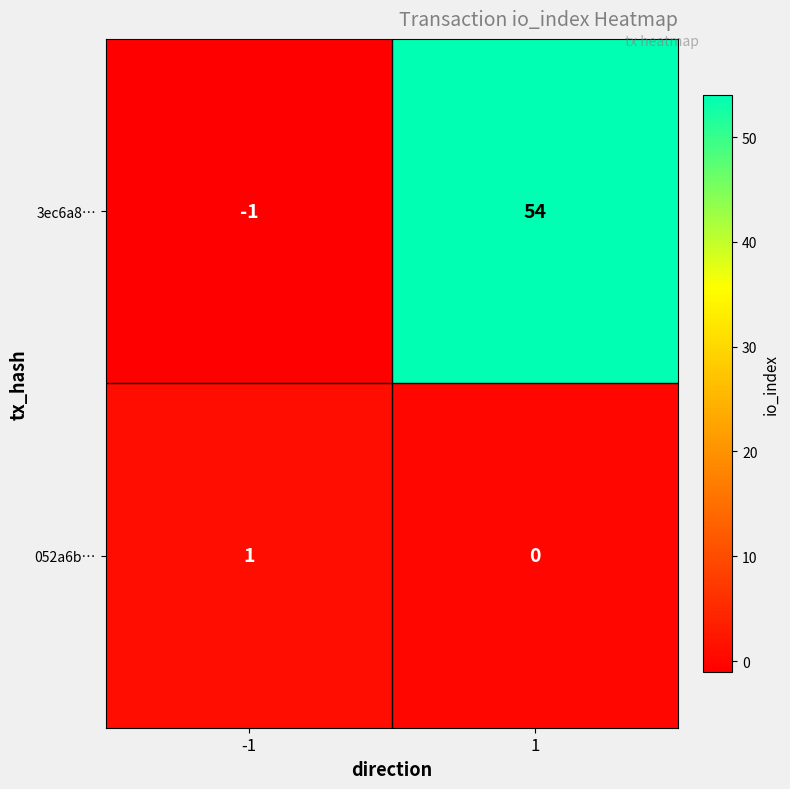

Rank the series by their maximum value, from lowest to highest.

052a6b…, 3ec6a8…